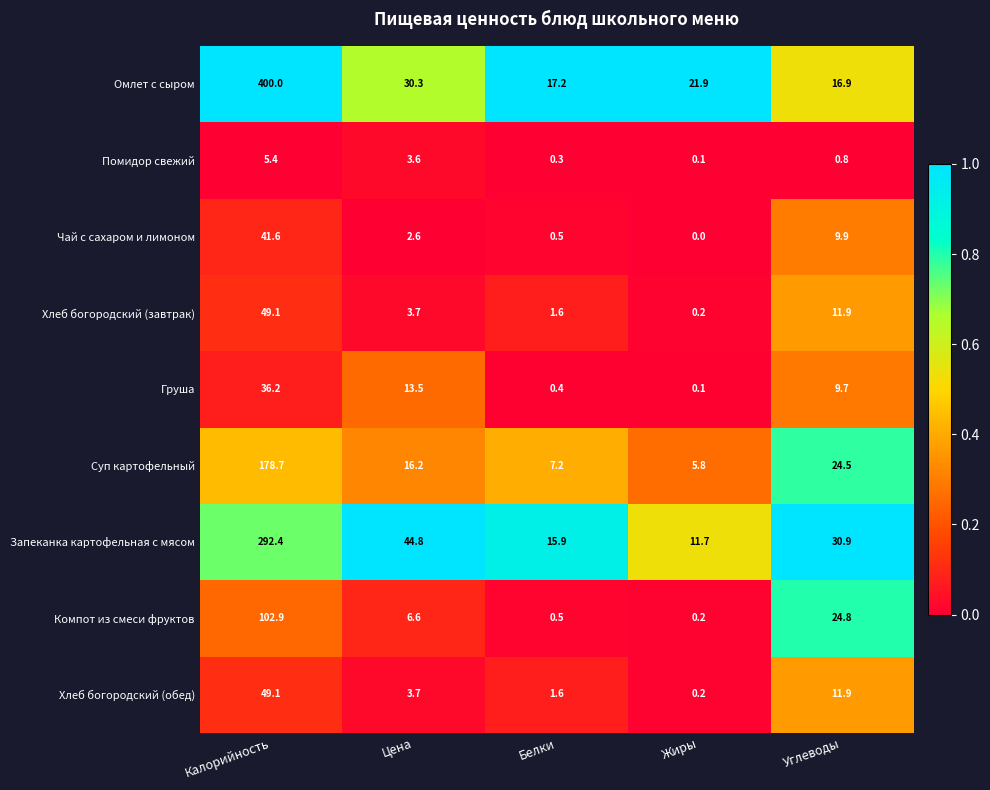

Rank the categories by Суп картофельный value from lowest to highest.

Жиры, Белки, Цена, Углеводы, Калорийность